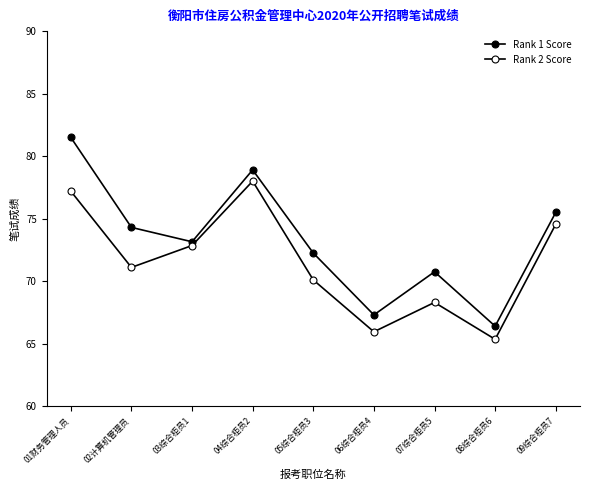

True or false: Rank 1 Score has a value of 78.9 at 04综合柜员2.

True